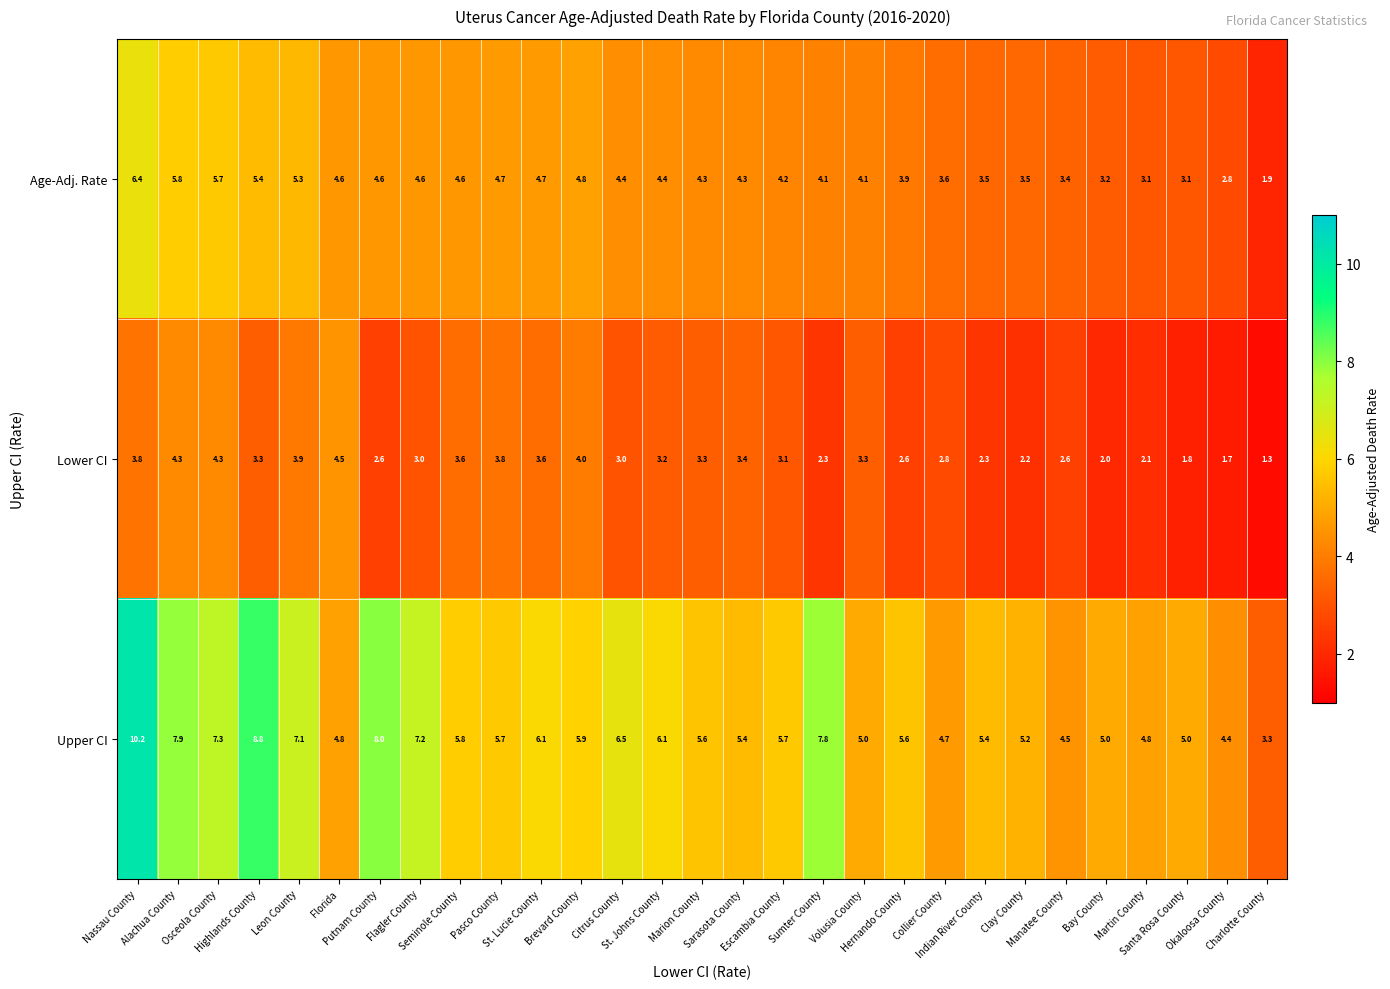

Which series has the largest range (max minus min)?

Upper CI